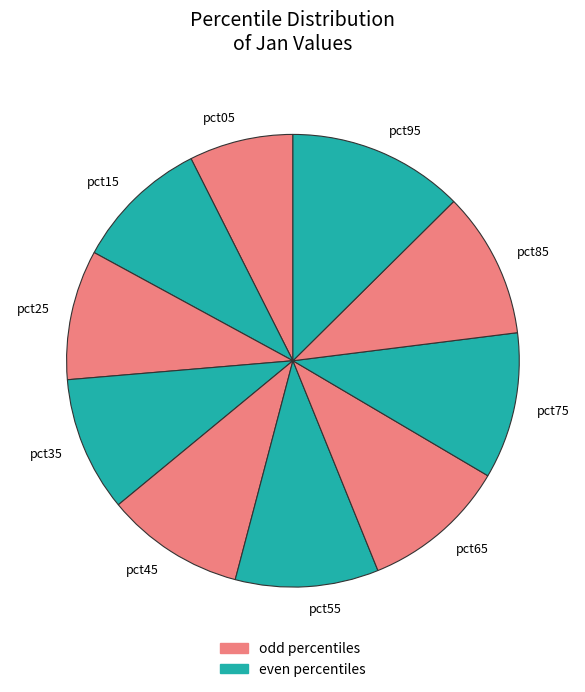

How many segments does this pie chart have?

10